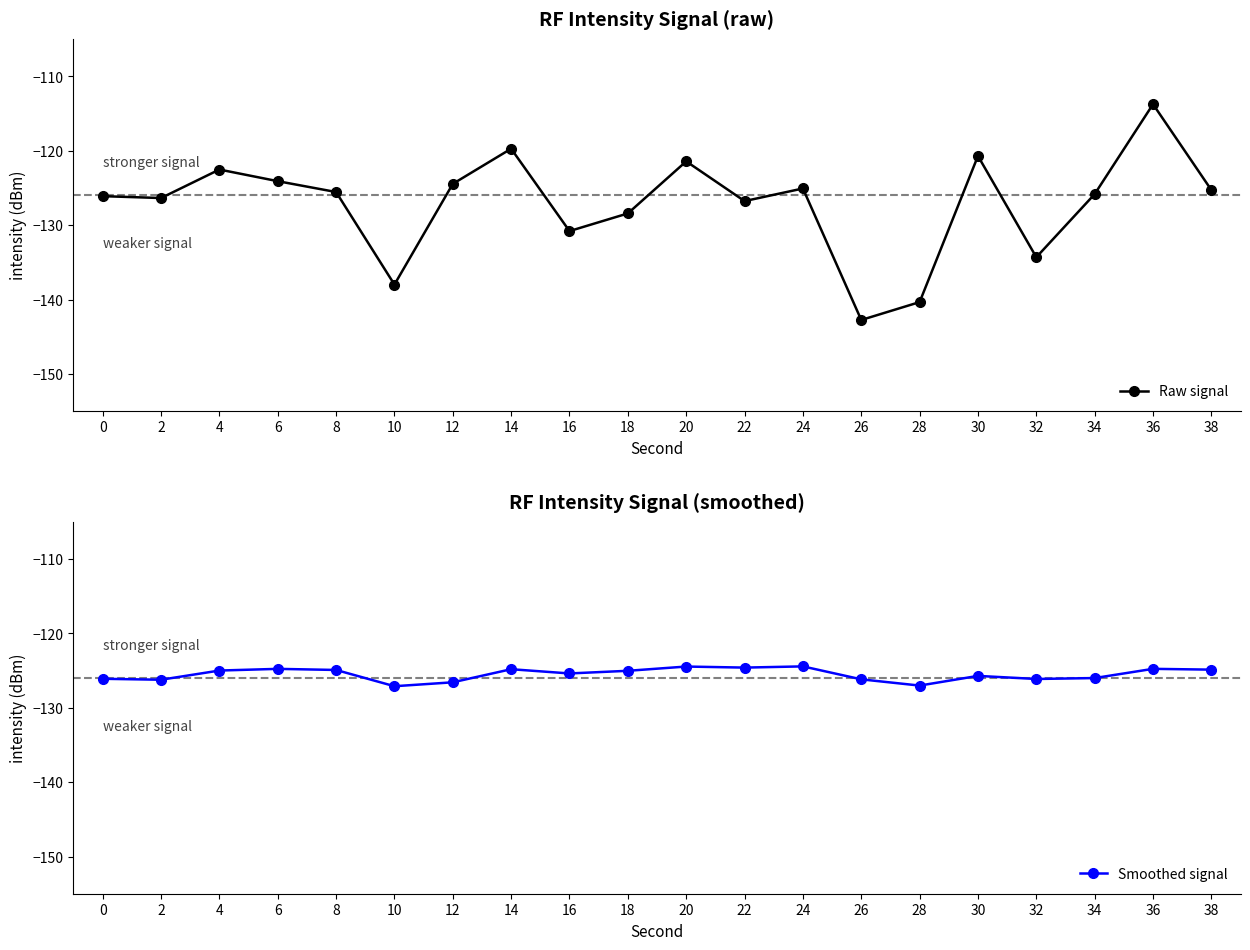

How many series are shown in this chart?

2